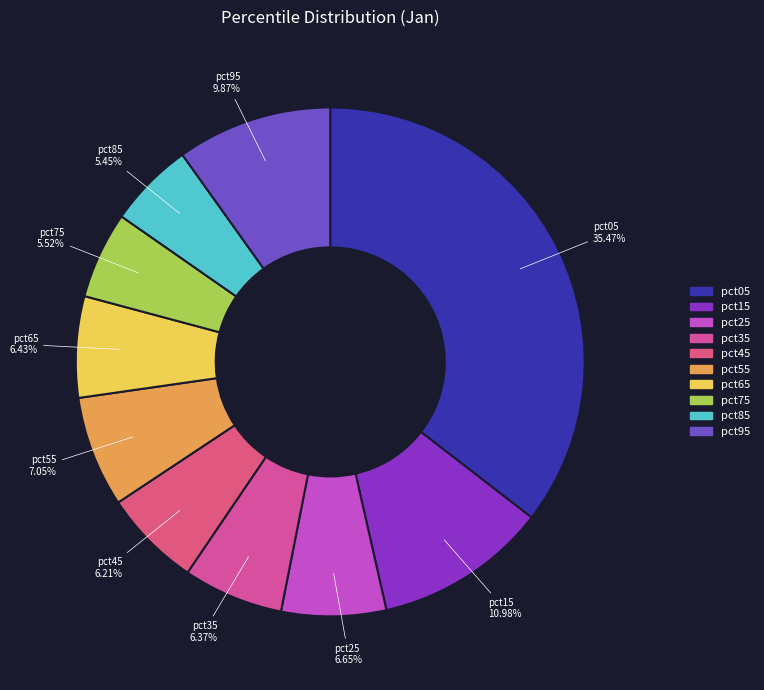

What is the largest slice in the pie chart?

pct05